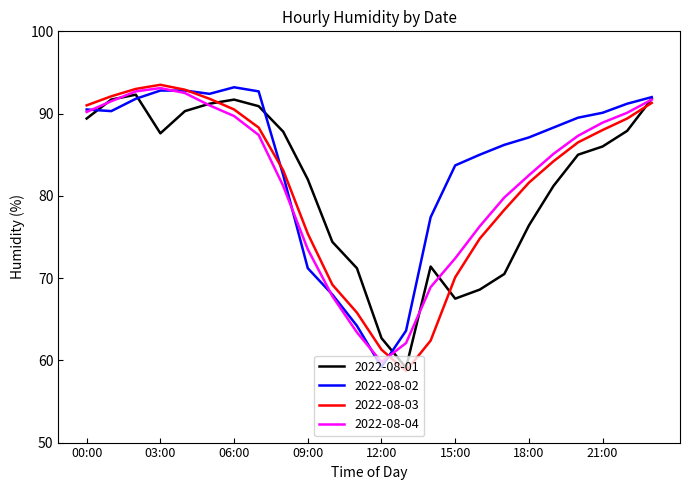

Which series has the largest total across all categories?

2022-08-02